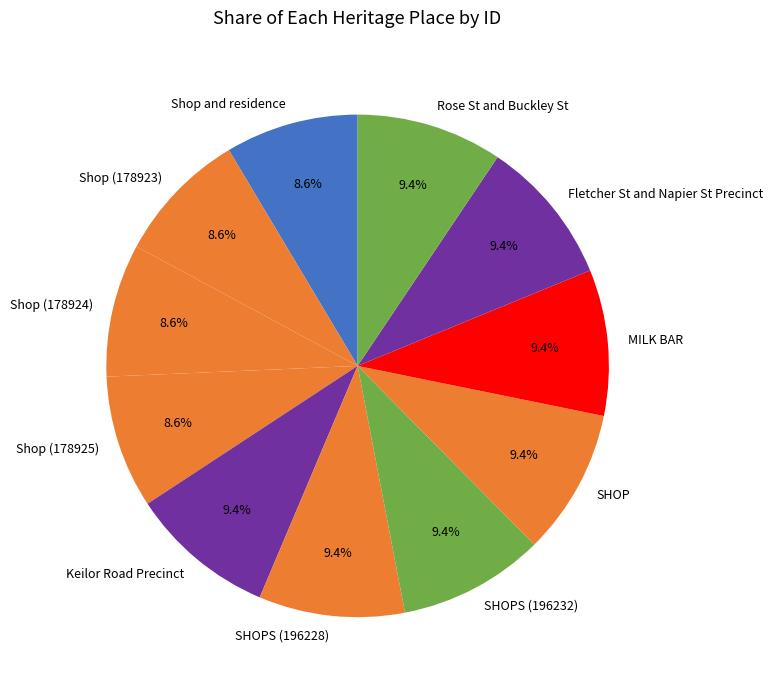

To the nearest percent, what is the difference between the largest and smallest slice percentages?

1%